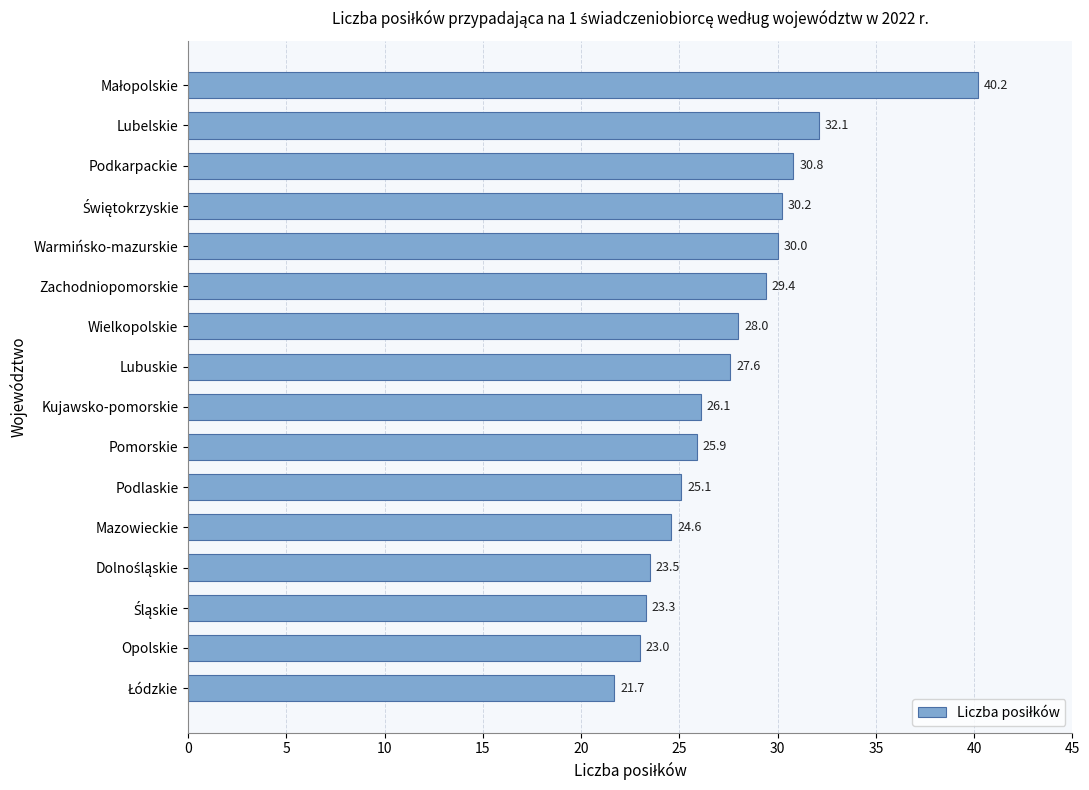

What is the value of the 8th bar from the top?

27.6